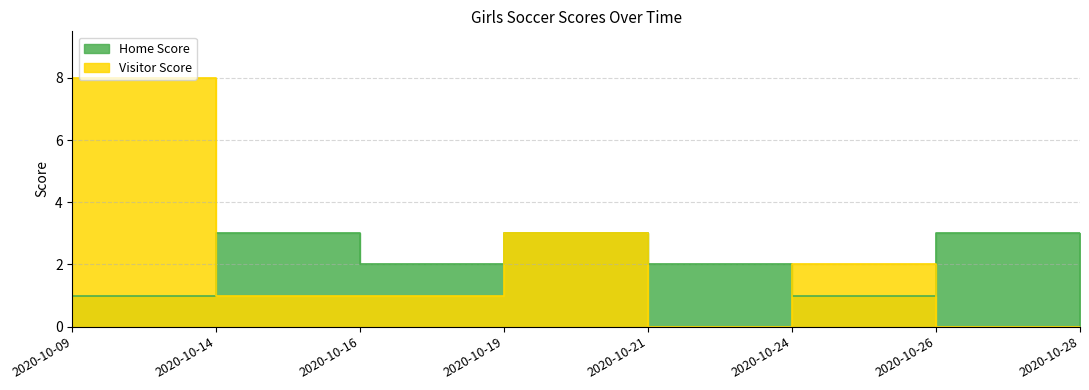

Where does the Home Score series first go above 2?

2020-10-14